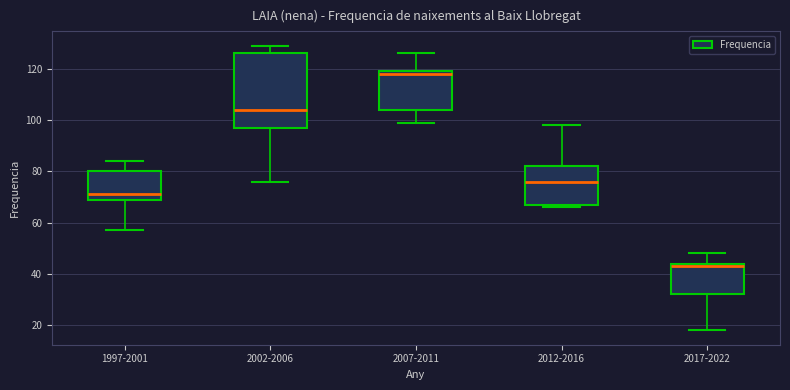

Reading left to right, transcribe this box plot: for each box, give where its median line is, the range the box spans, and where its two whiskers end, as read against the y-axis. The values are not printed on the chart, so give them approximately, as read against the axis.

1997-2001: median 72, box 70 to 80, whiskers 58 to 84
2002-2006: median 104, box 98 to 126, whiskers 76 to 130
2007-2011: median 118, box 104 to 120, whiskers 100 to 126
2012-2016: median 76, box 68 to 82, whiskers 66 to 98
2017-2022: median 44 (just below the box's upper edge), box 32 to 44, whiskers 18 to 48